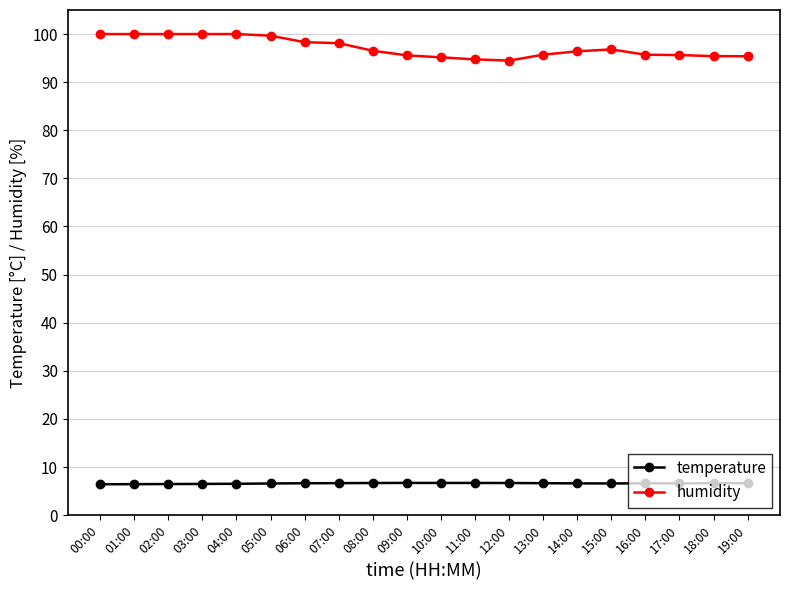

What is the value of the humidity point at the 17th from the left?

95.7